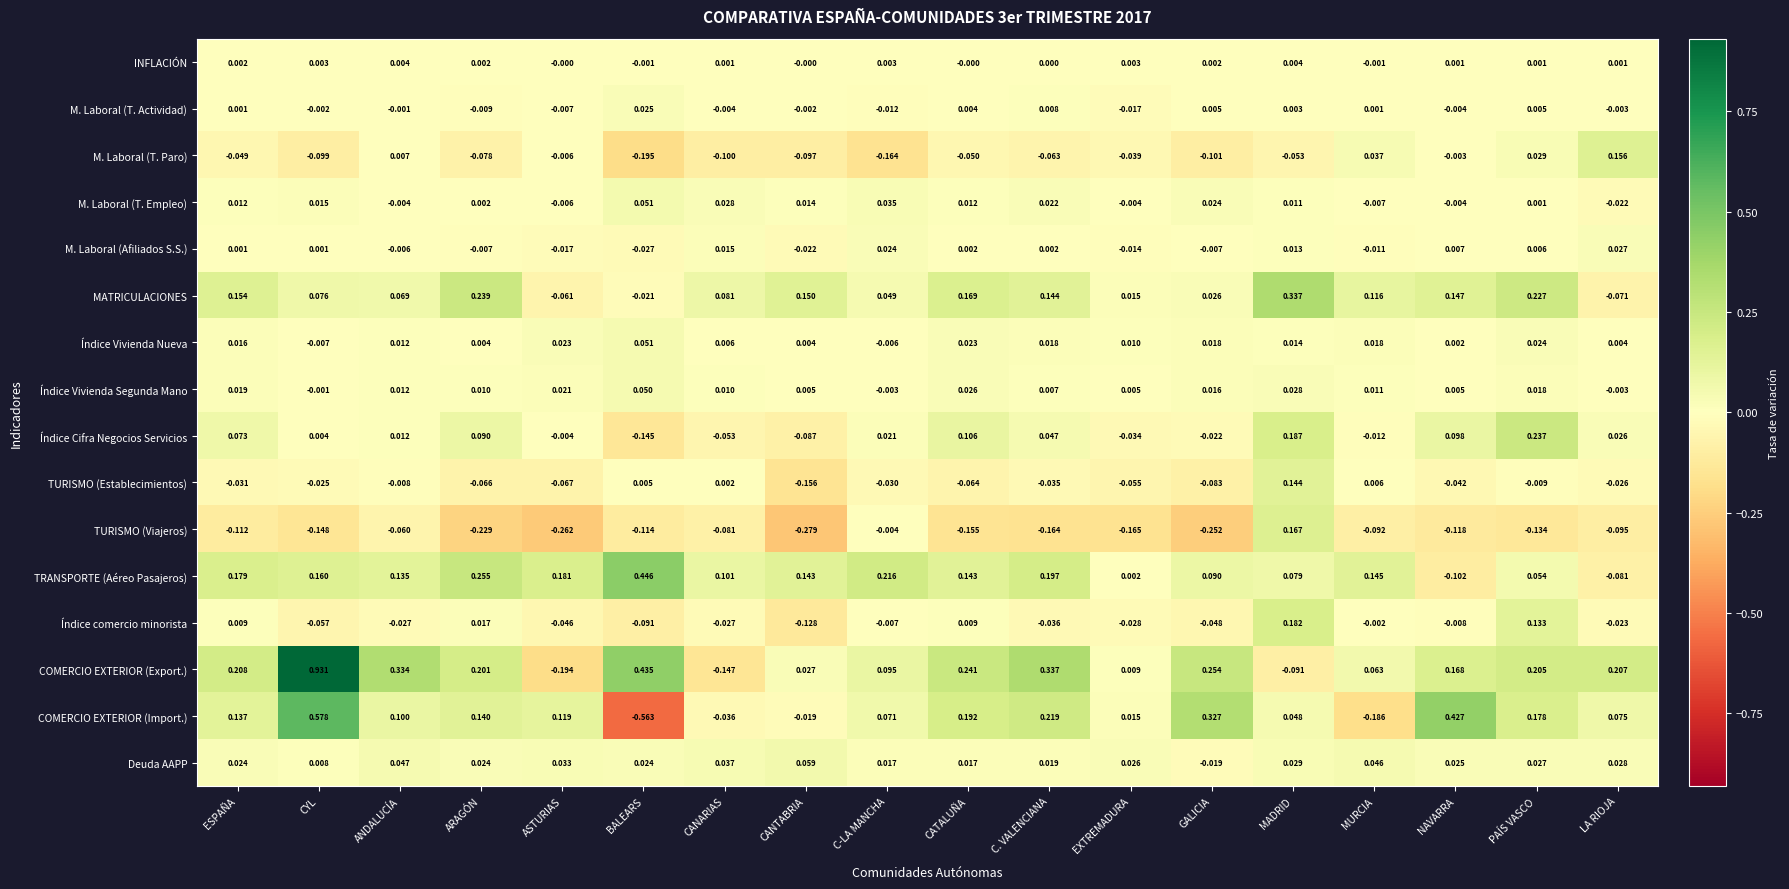

At how many categories does at least one series exceed 0?

18